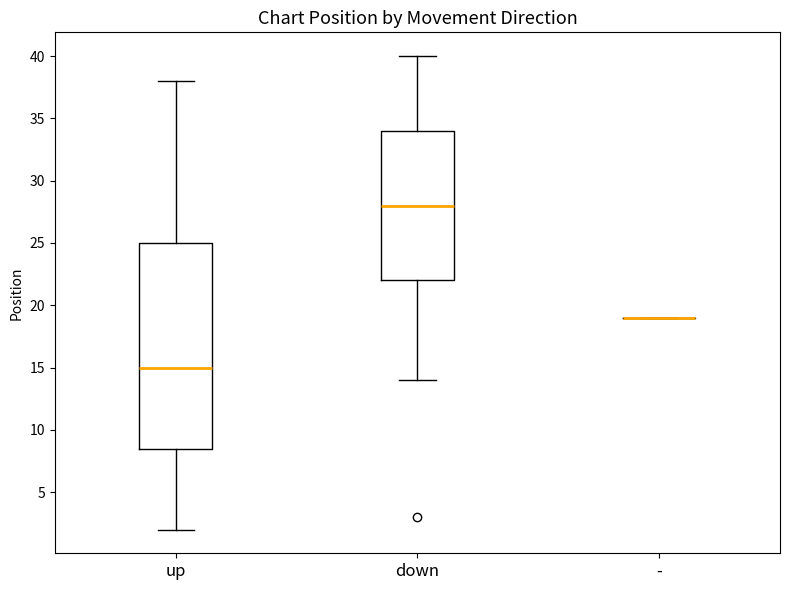

Reading left to right, transcribe this box plot: for each box, give where its median line is, the range the box spans, and where its two whiskers end, as read against the y-axis. The values are not printed on the chart, so give them approximately, as read against the axis.

up: median 15.0, box 8.5 to 25.0, whiskers 2.0 to 38.0
down: median 28.0, box 22.0 to 34.0, whiskers 14.0 to 40.0
-: box collapsed to a line at 19.0, whiskers 19.0 to 19.0